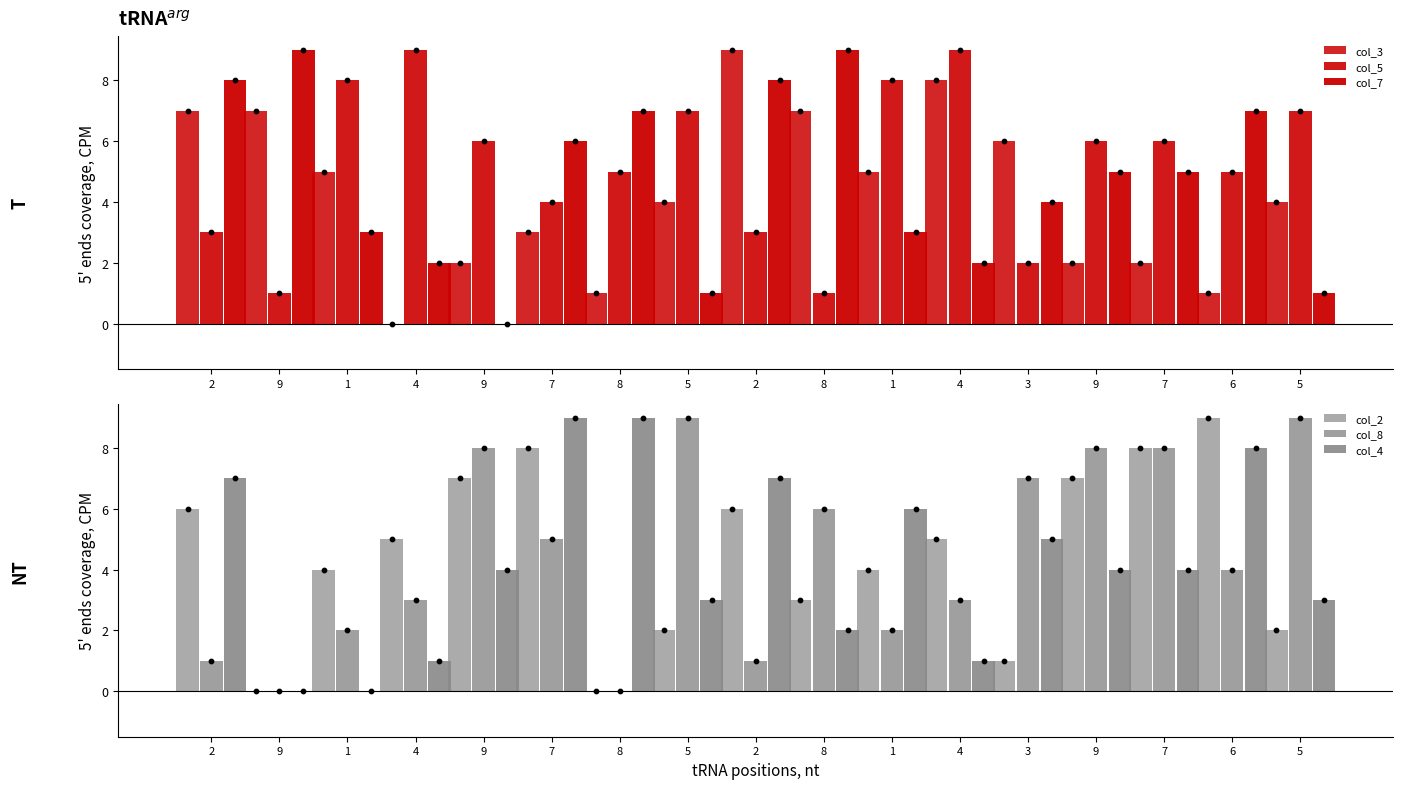

Which series has the widest spread of Y values?

col_3